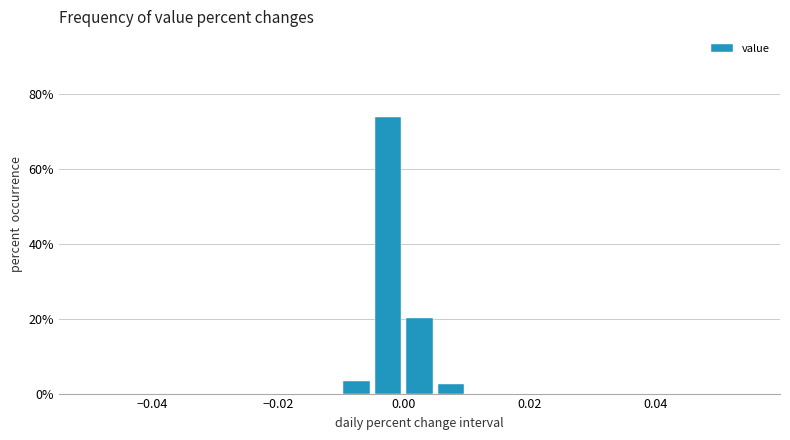

Read against the x-axis, roughly where is the centre of the tallest bar?

-0.002